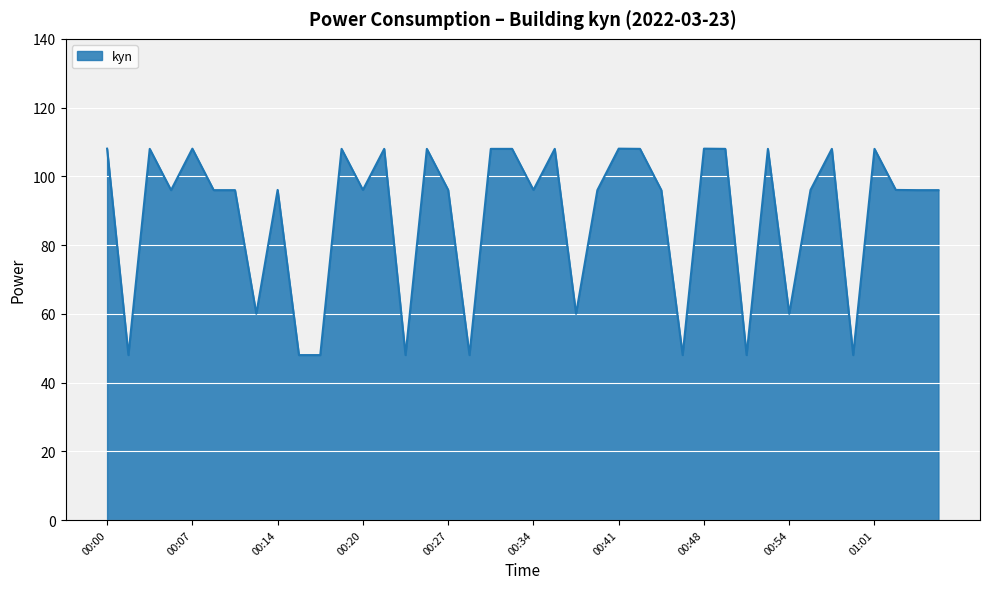

What is the smallest value displayed?

48.0